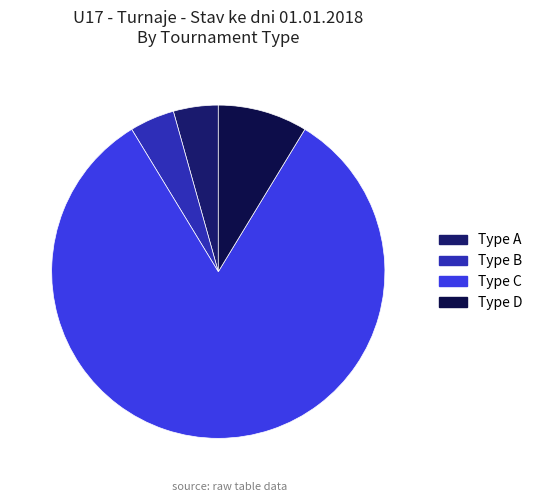

What is the ratio of the value at Type B to the value at Type D?

0.5